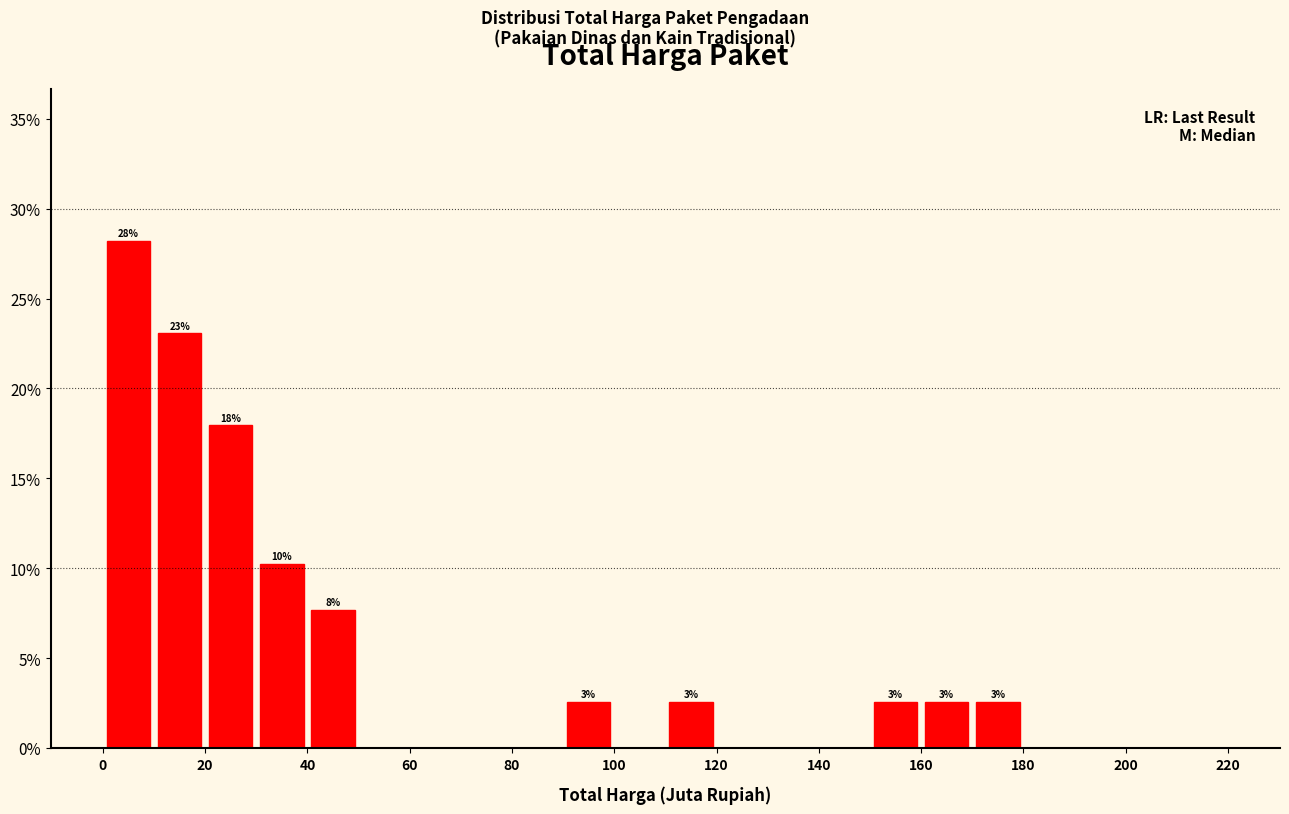

Over which range of the x-axis is the bar tallest?

0 to 10